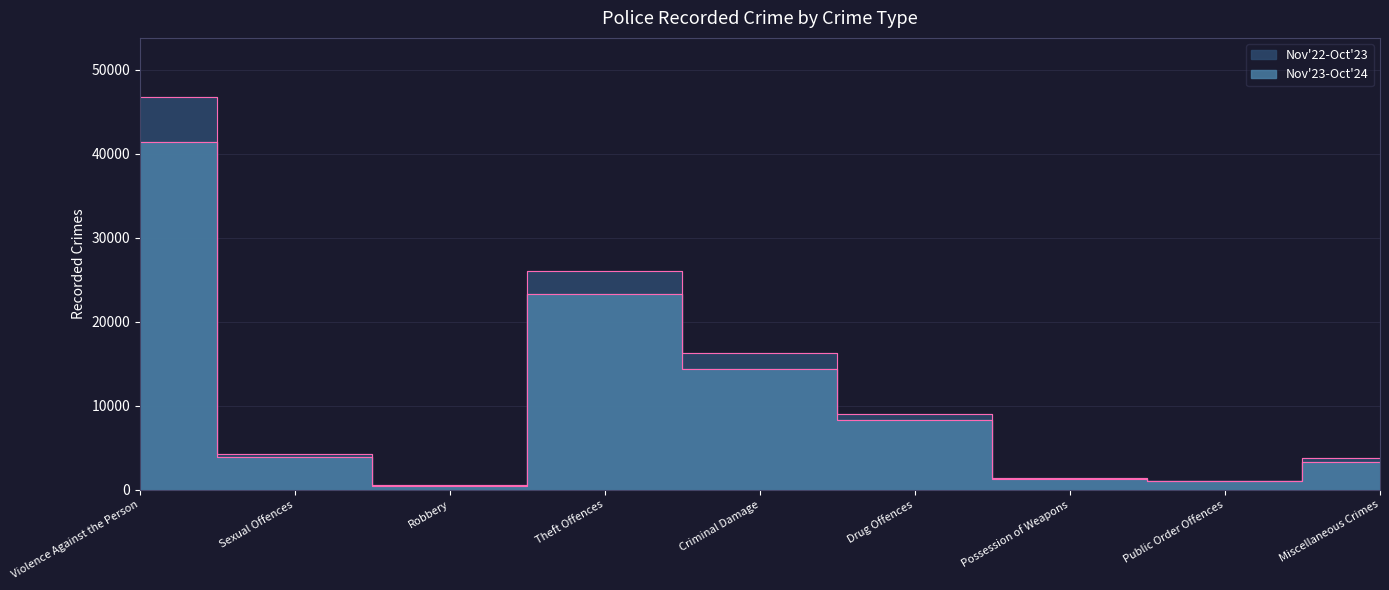

What is the sum of the Nov'22-Oct'23 values at Possession of Weapons and Theft Offences?

27412